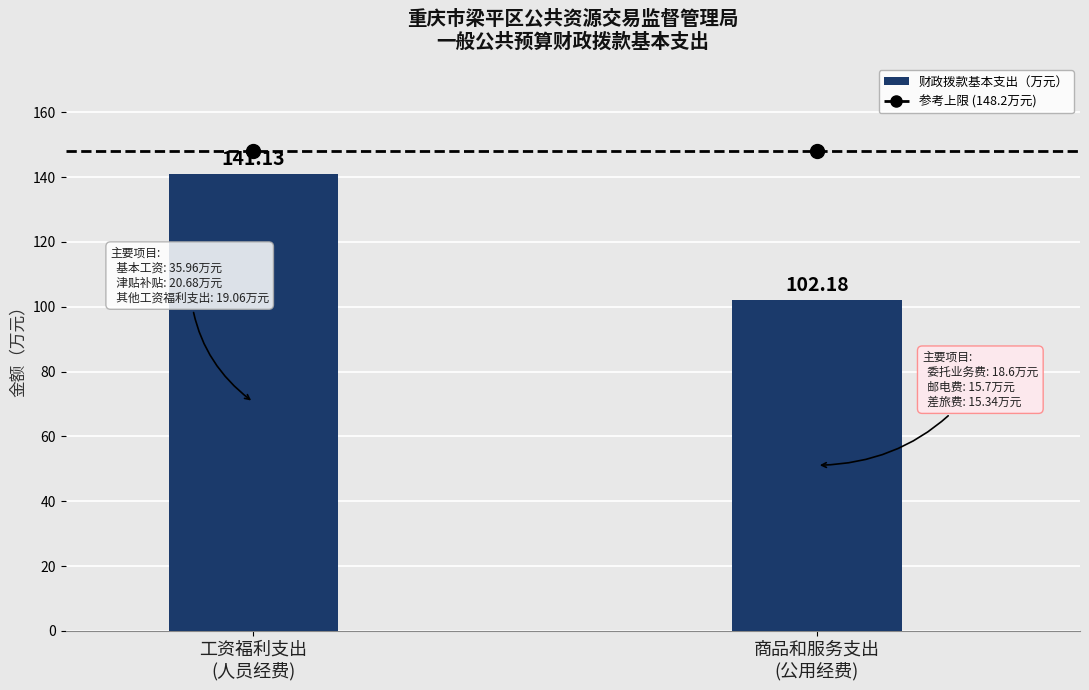

How many series are shown in this chart?

1